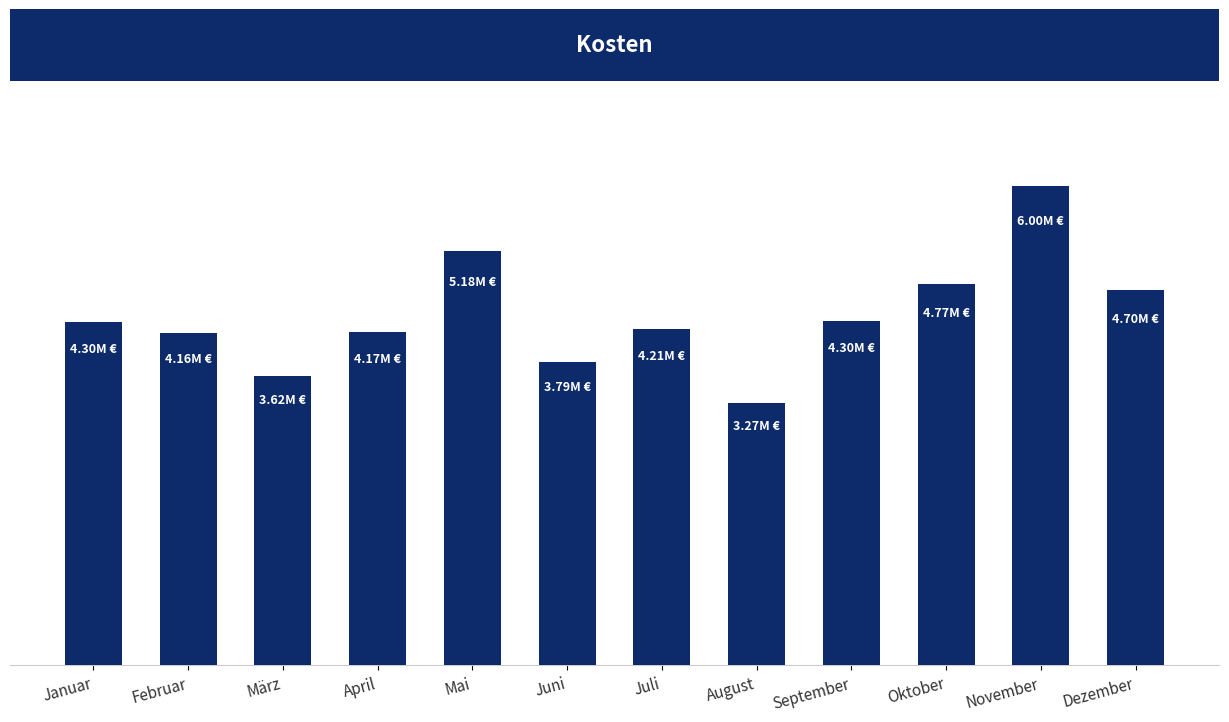

What is the approximate value at Februar, to the nearest 100?

4160500